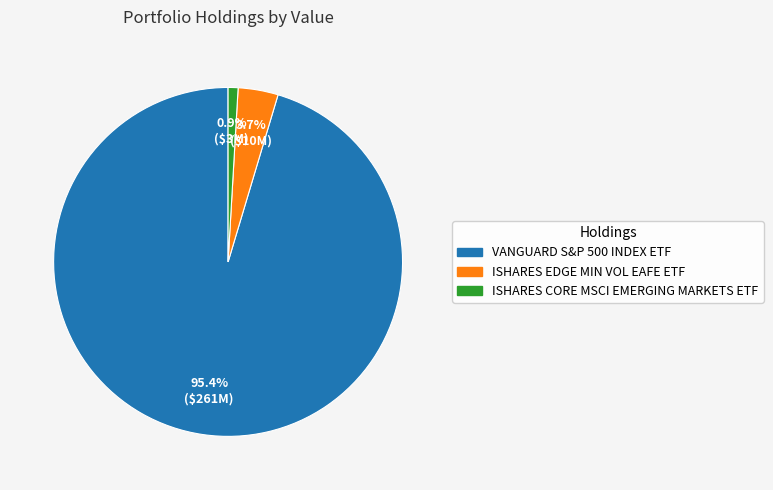

Which category has the smallest portion of the pie?

ISHARES CORE MSCI EMERGING MARKETS ETF